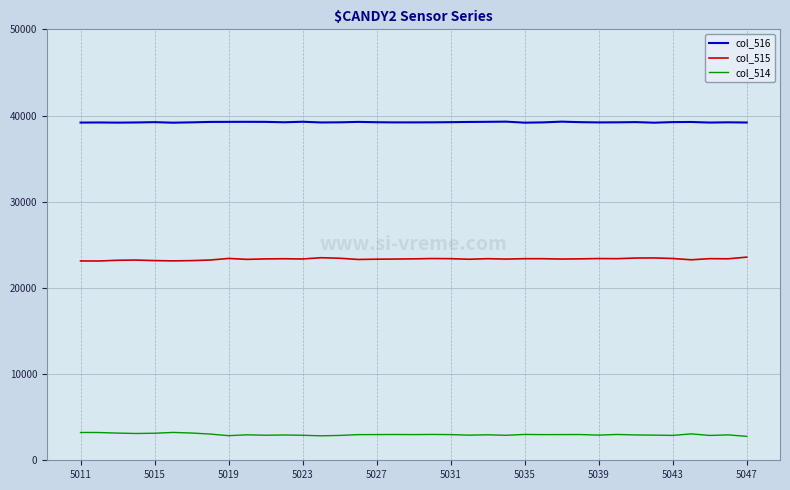

List the series in order of their peak value, lowest first.

col_514, col_515, col_516